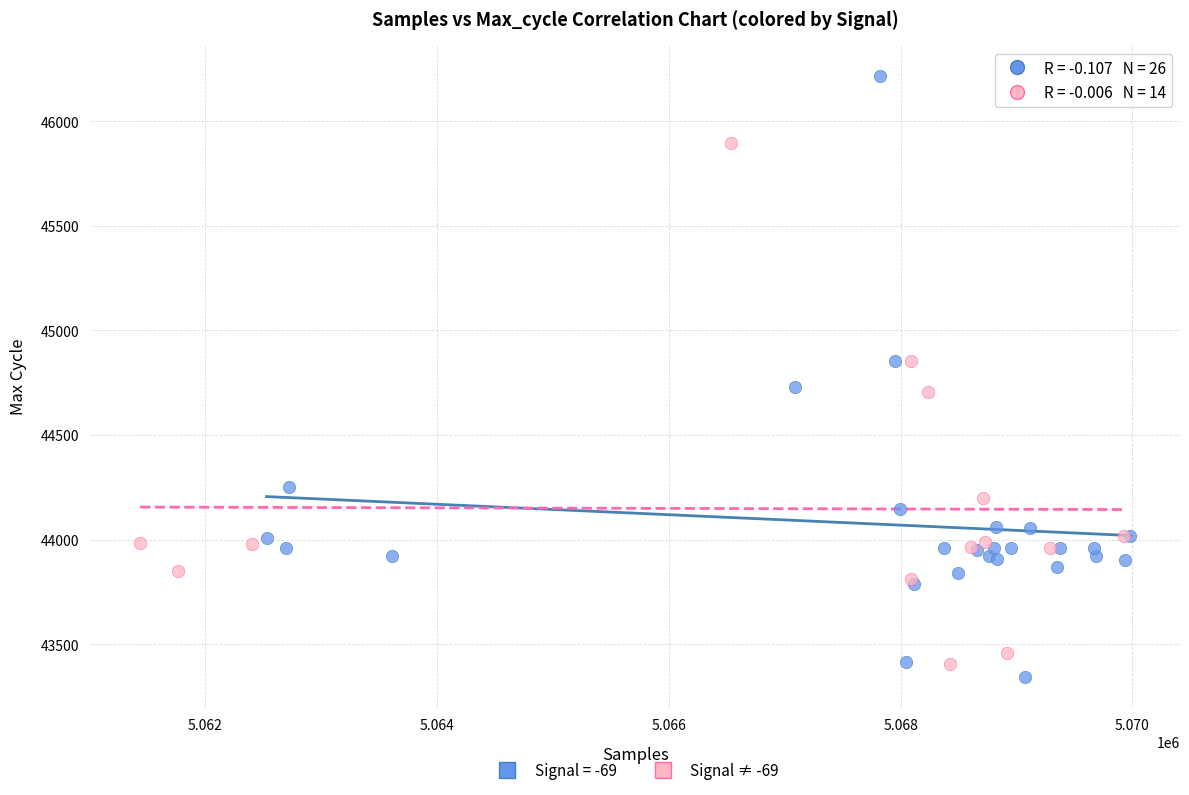

Which series has the largest Y range (max minus min)?

Signal = -69